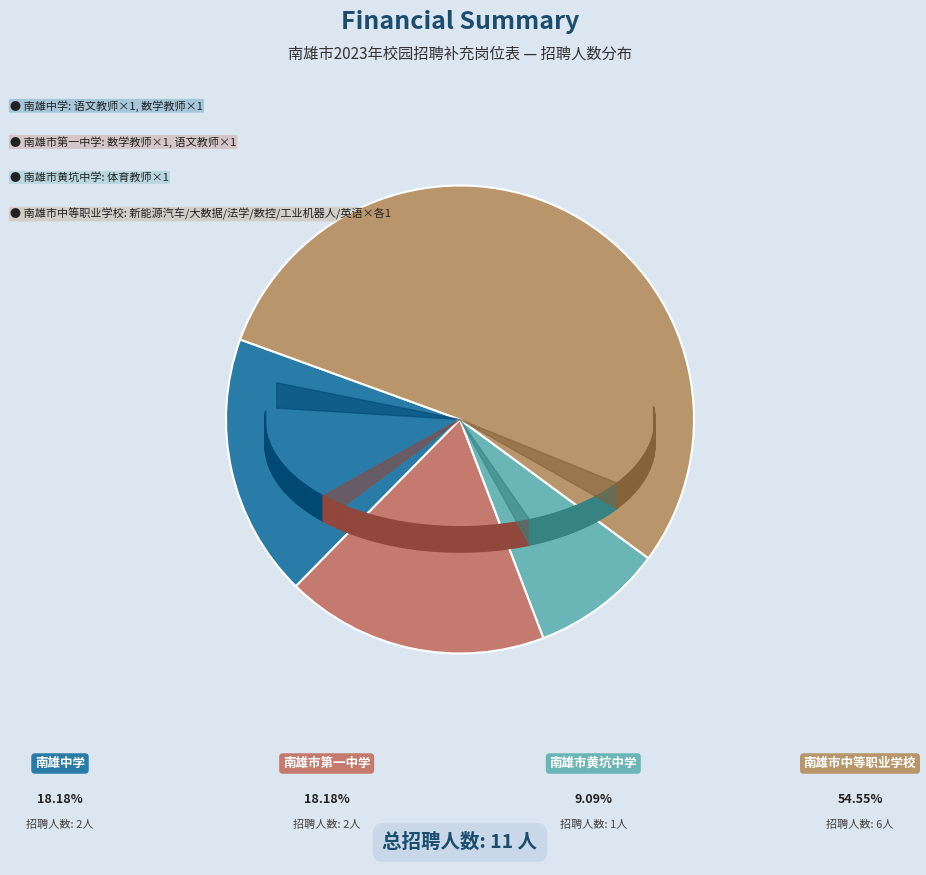

Count the number of slices in the pie.

4